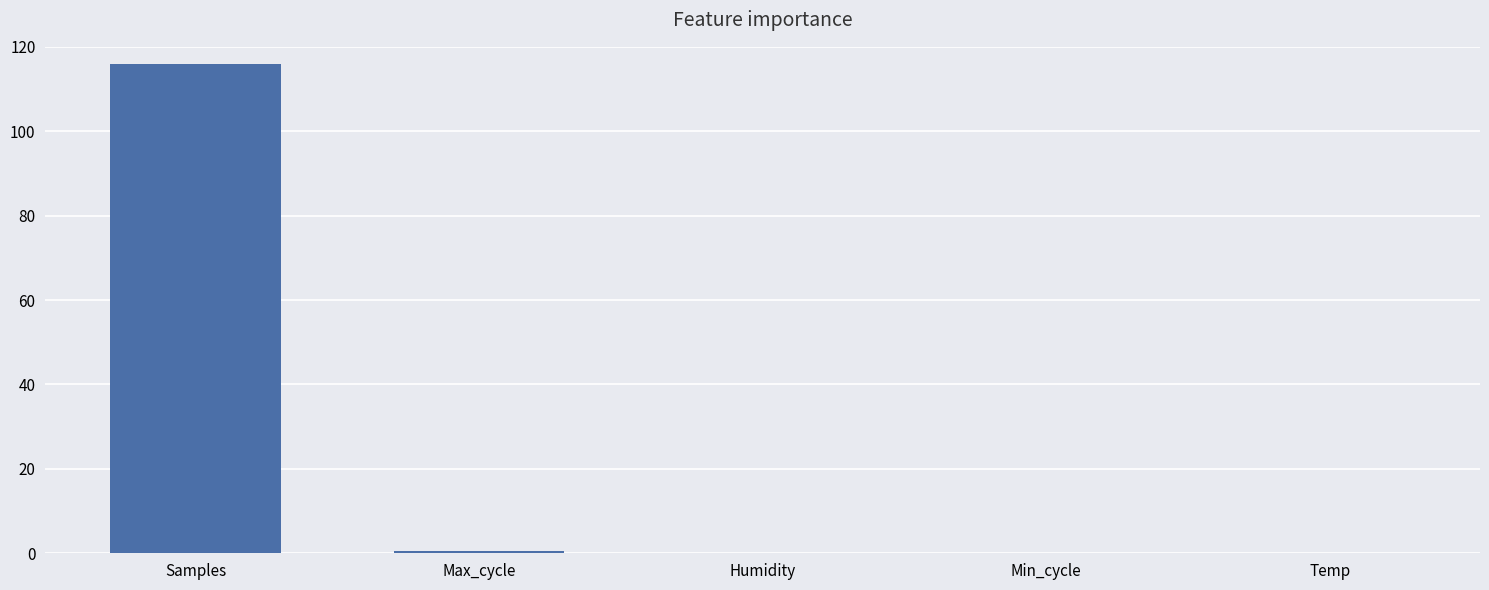

What is the difference between the values at Samples and Min_cycle?

116.0